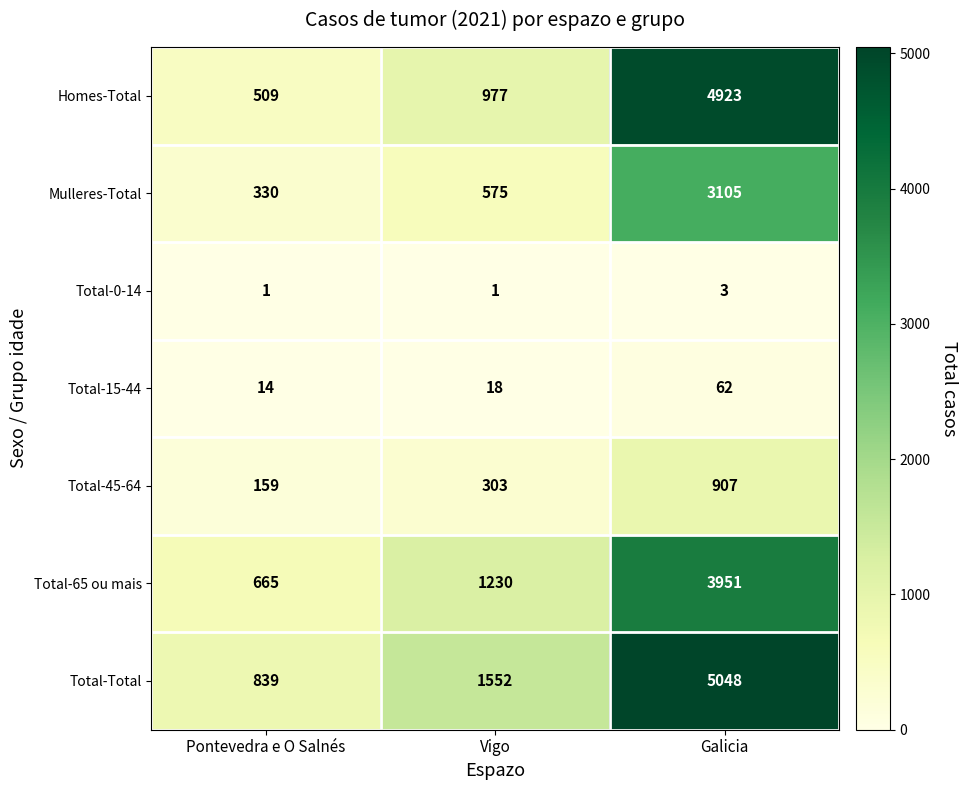

Which series has the largest total across all categories?

Total-Total